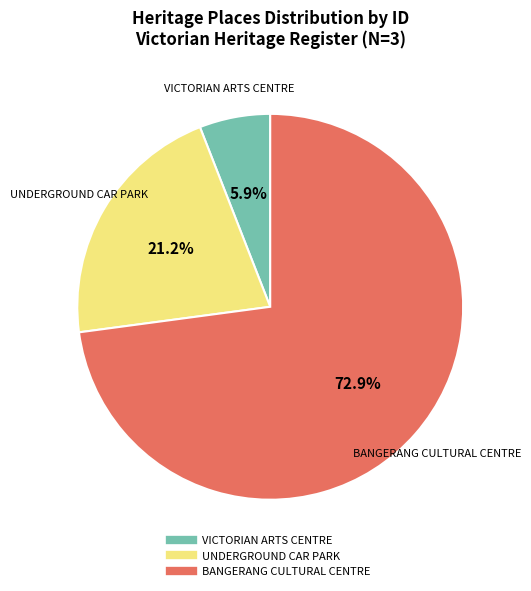

To the nearest percent, what is the average slice percentage?

33%